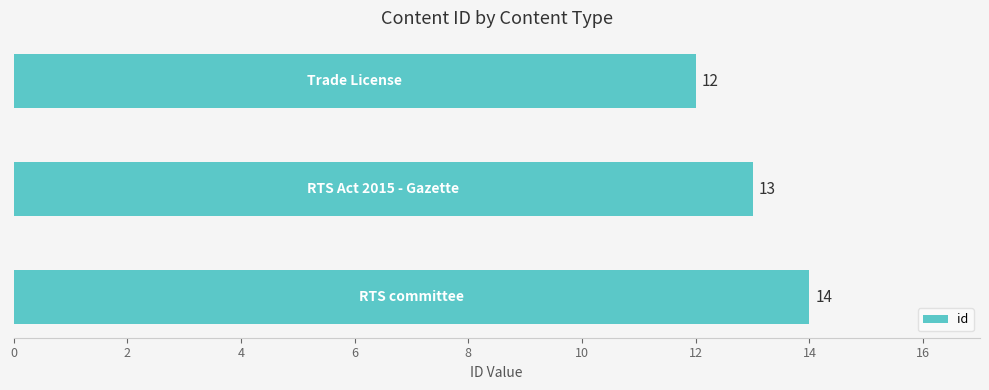

What is the sum of all values?

39